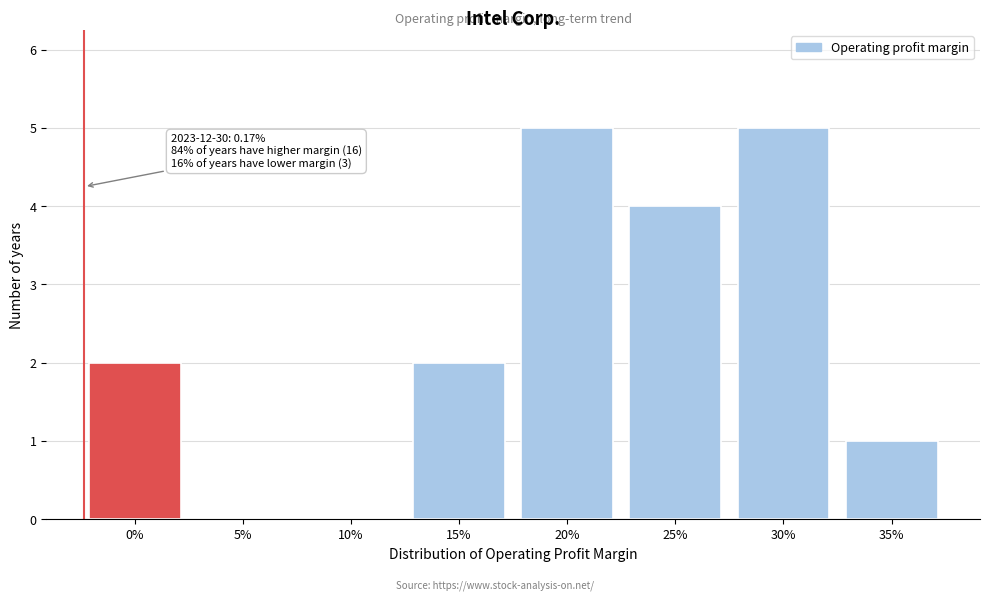

Reading left to right, extract all data points from this chart.

0%=2	5%=0	10%=0	15%=2	20%=5	25%=4	30%=5	35%=1